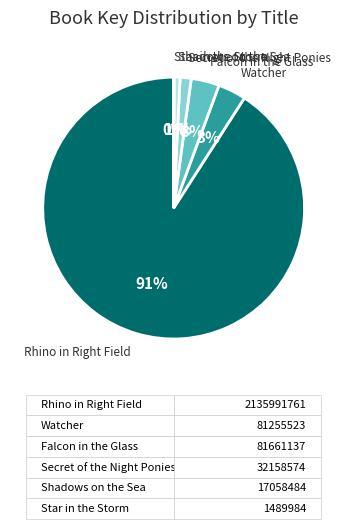

Which slice is the largest?

Rhino in Right Field